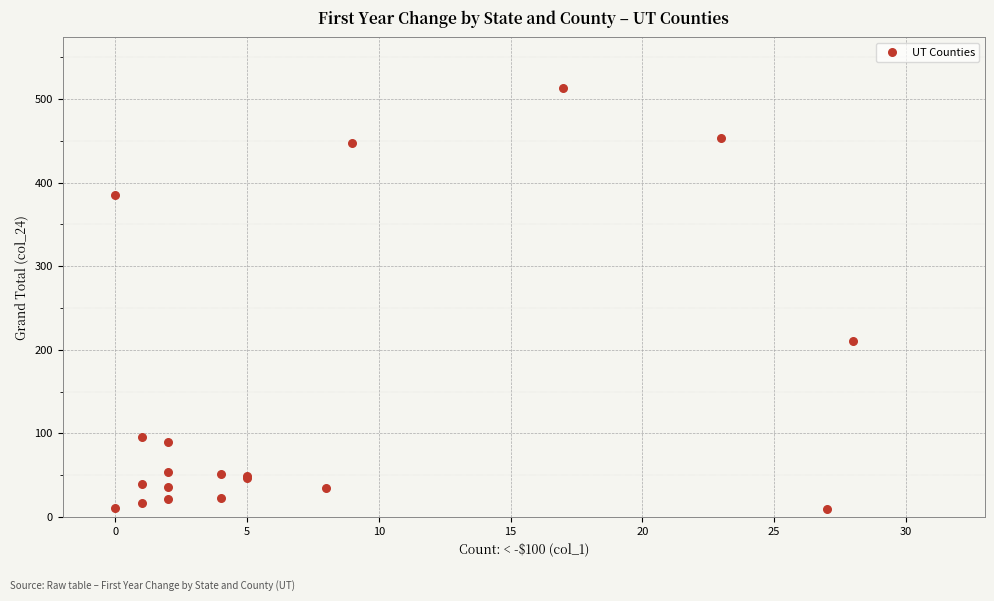

What Y value in the scatter plot is closest to 261?

210